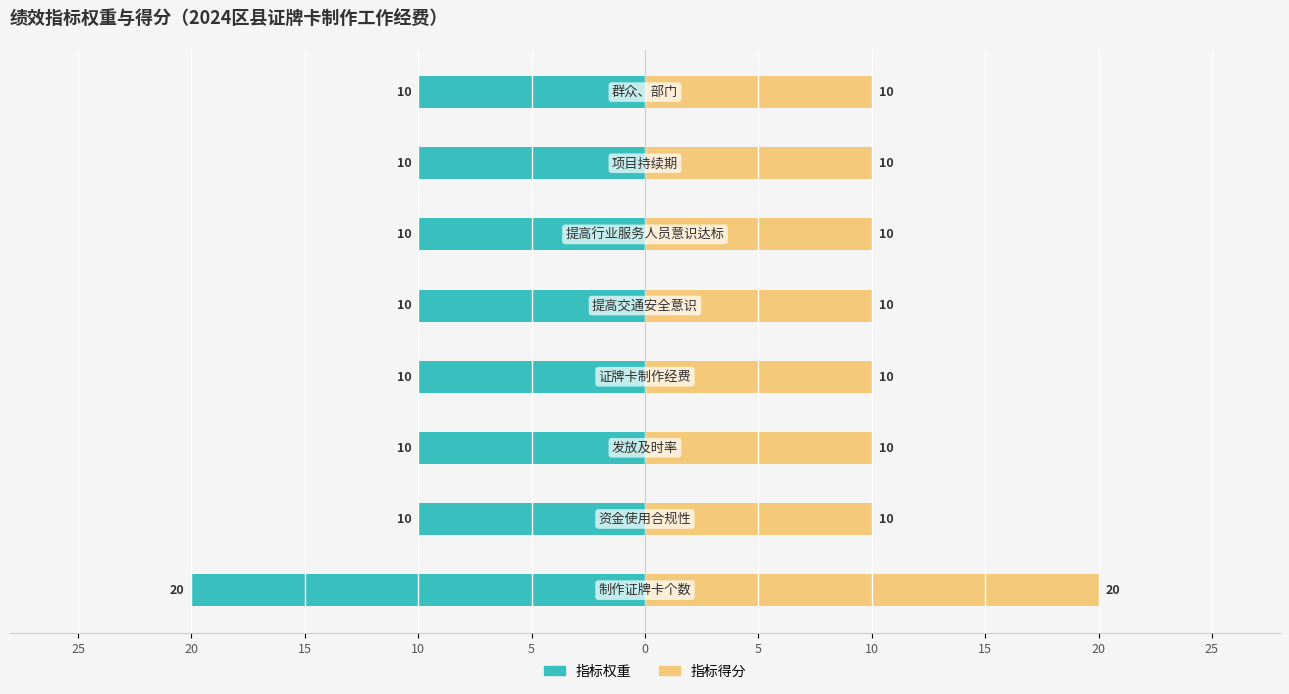

Reading left to right, list all the values displayed in this chart.

指标权重: 25=-20	20=-10	15=-10	10=-10	5=-10	0=-10	5=-10	10=-10
指标得分: 25=20	20=10	15=10	10=10	5=10	0=10	5=10	10=10